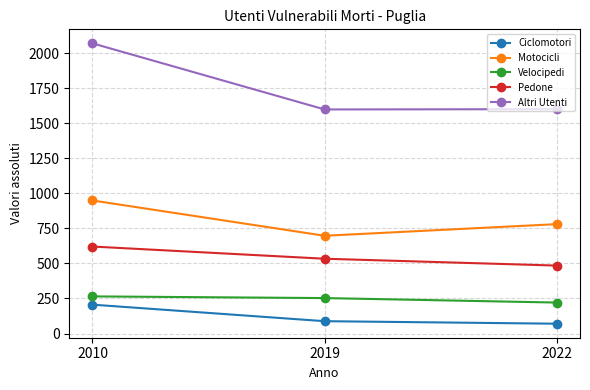

Which series has the largest total across all categories?

Altri Utenti